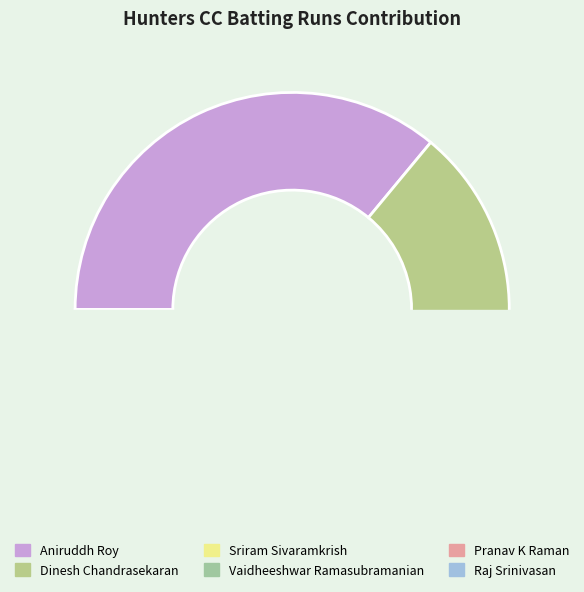

What percentage is NOT represented by Garvit Singh?

100.0%